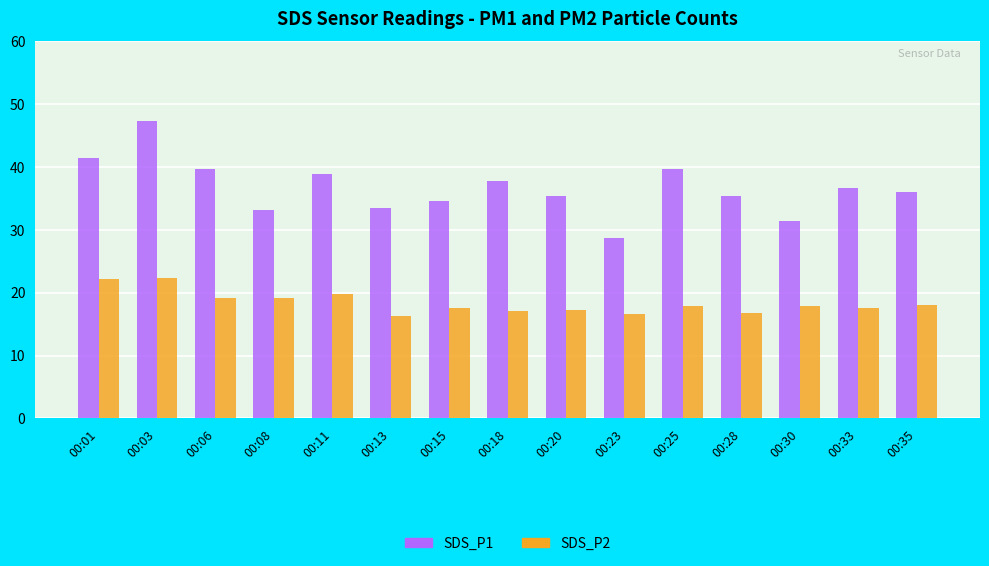

What is the average value of the SDS_P1 series?

36.7